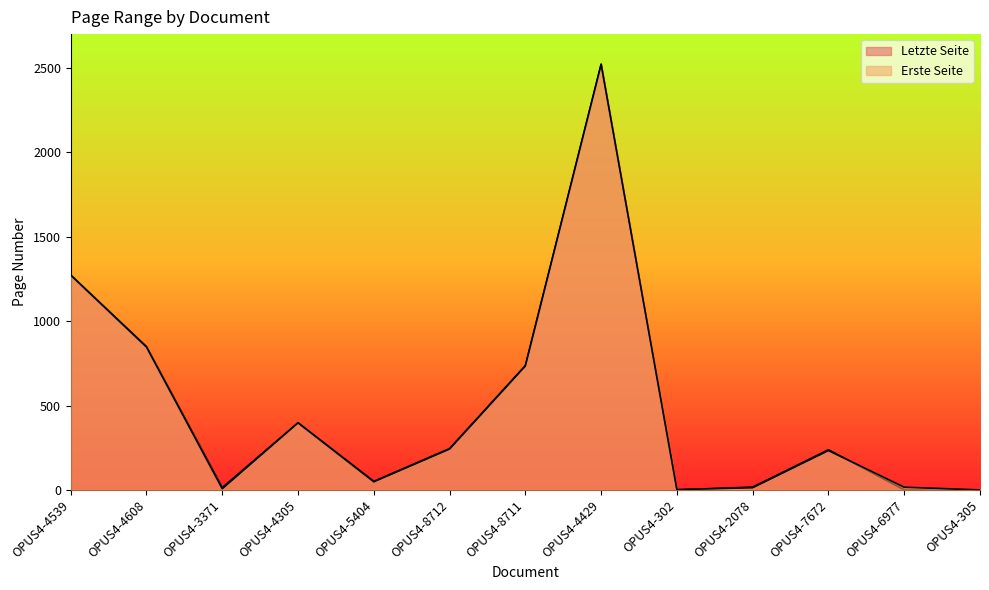

List the series in order of their overall mean, highest first.

Letzte Seite, Erste Seite